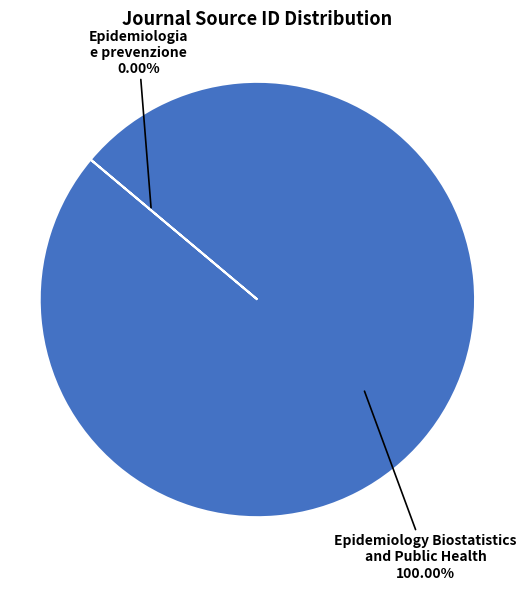

Which category has the biggest portion of the pie?

Epidemiology Biostatistics and Public Health